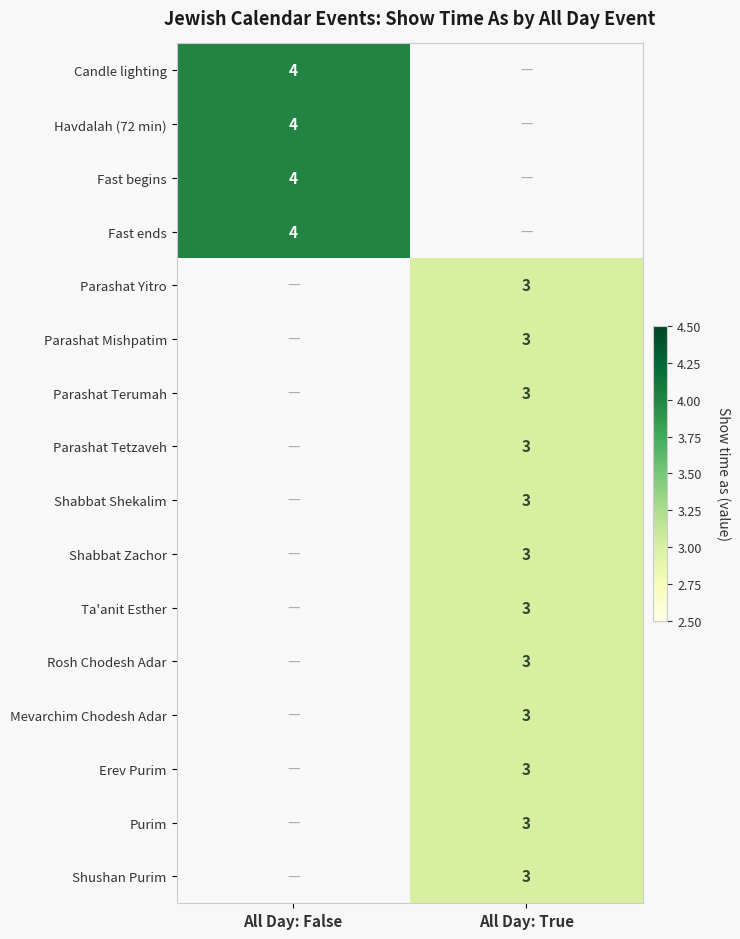

Is it true that Shushan Purim equals 4 at All Day: True?

False